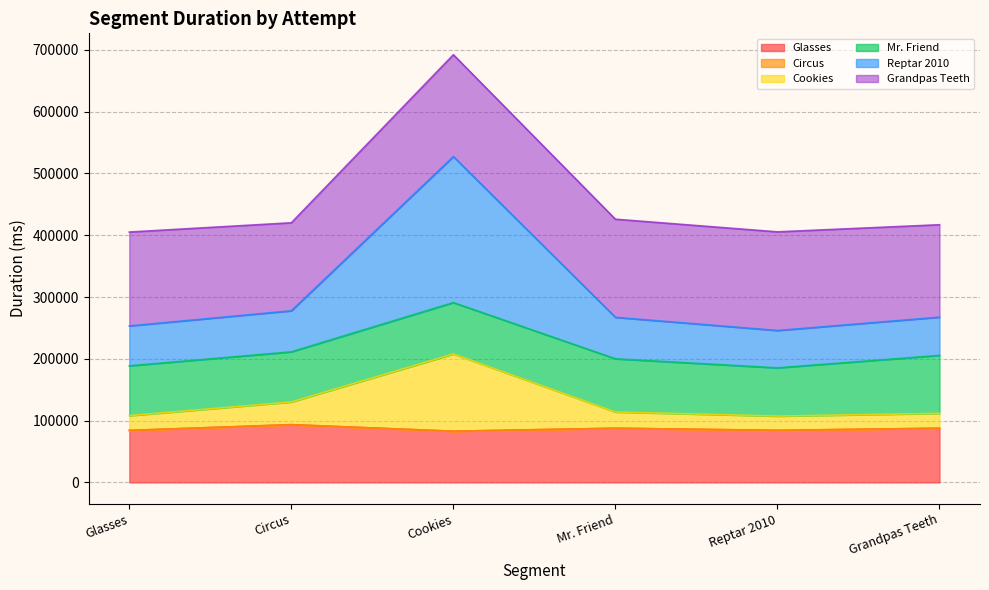

What is the sum of the Glasses values at Grandpas Teeth and Reptar 2010?

171894